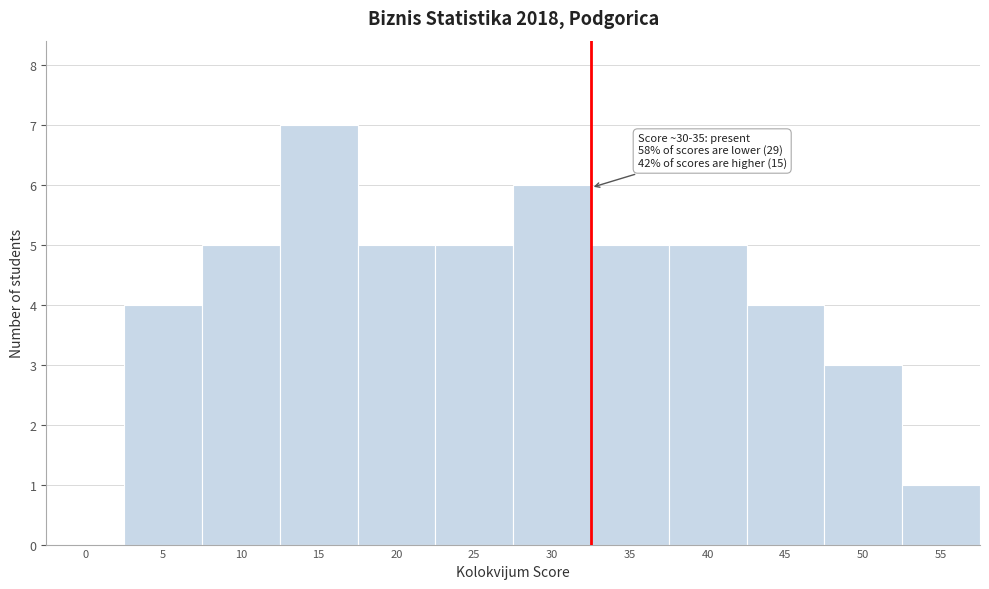

Reading right to left, transcribe all the data shown in this chart.

55=1	50=3	45=4	40=5	35=5	30=6	25=5	20=5	15=7	10=5	5=4	0=0